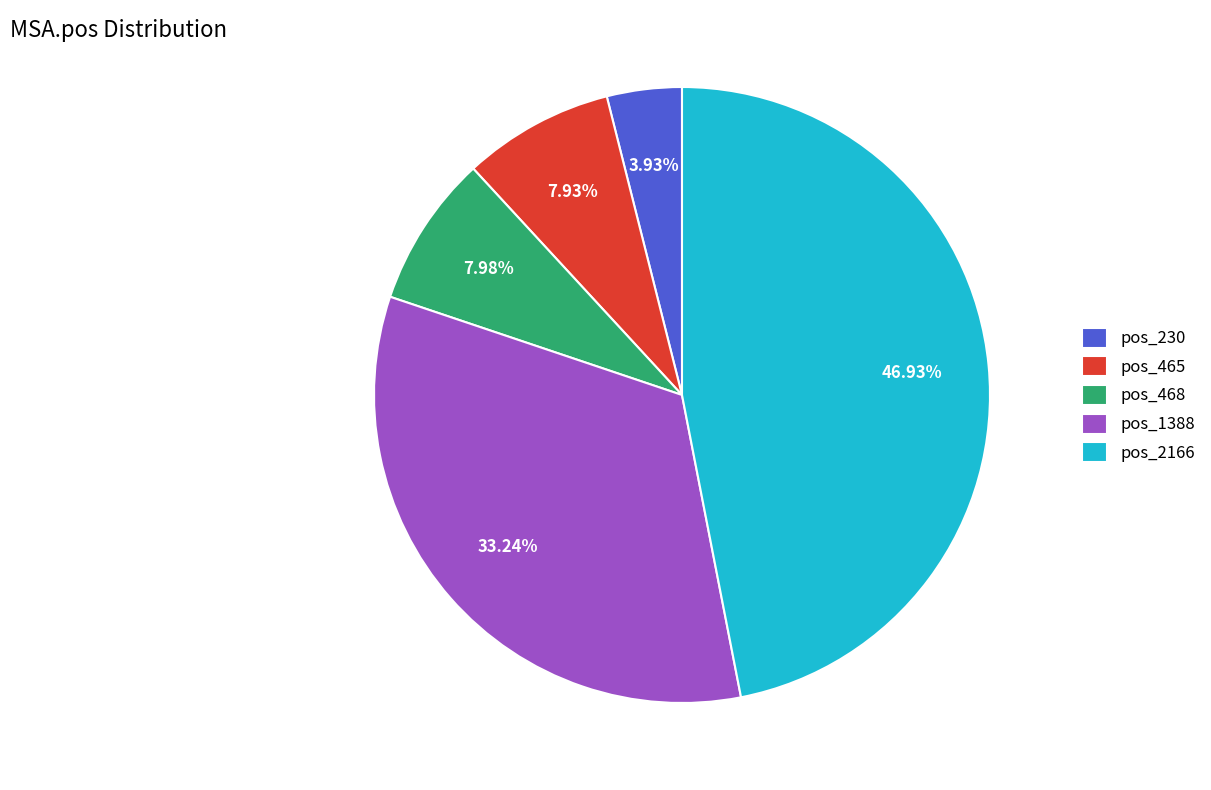

To the nearest percent, what is the average slice percentage?

20%